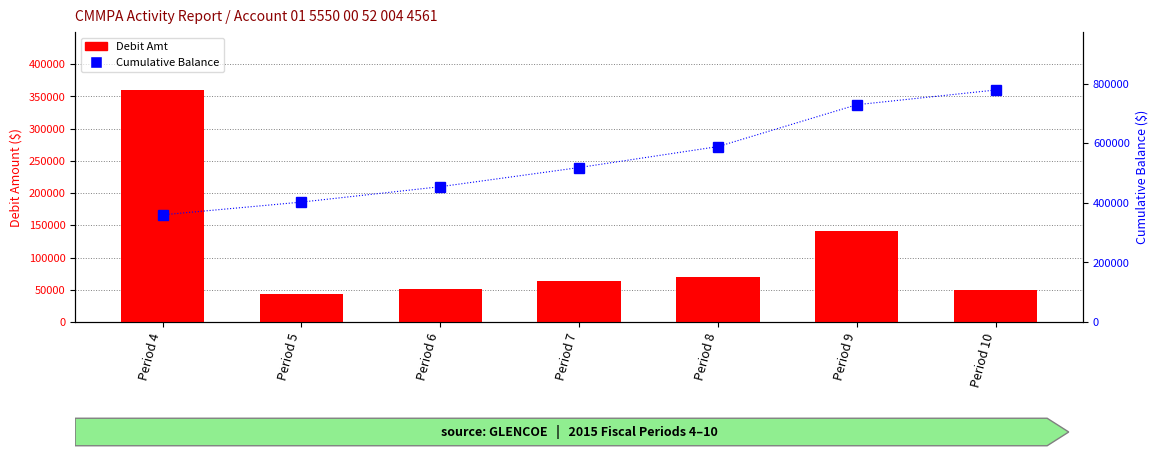

Reading left to right, list all the values displayed in this chart.

Debit Amt: 359993.6	42795.8	51698.2	64312.1	70422.1	140607.2	49439.3
Cumulative Balance: 359993.6	402789.3	454487.5	518799.6	589221.6	729828.8	779268.1